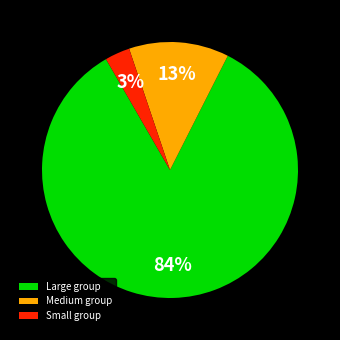

Between Small group and Large group, which is larger?

Large group